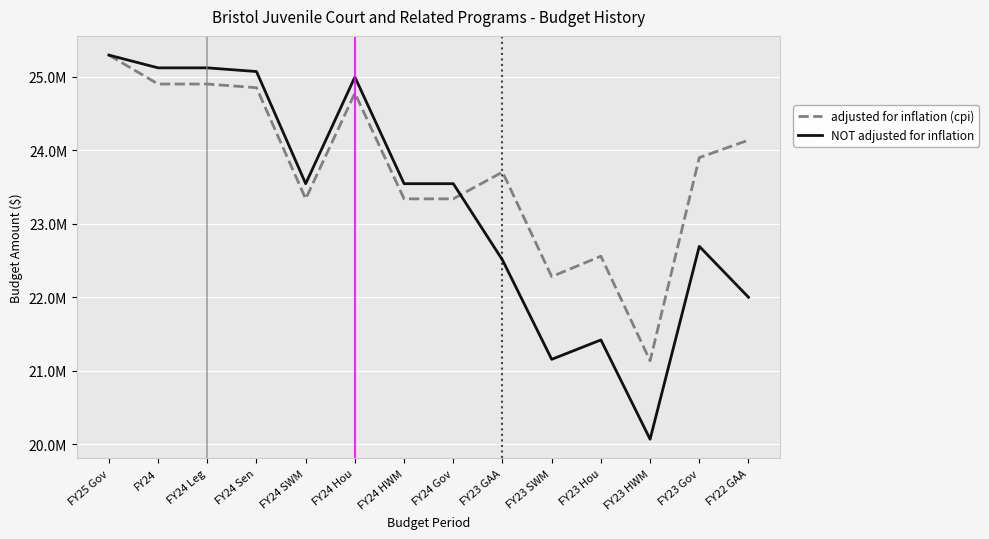

What are all the series names shown in the legend?

adjusted for inflation (cpi), NOT adjusted for inflation